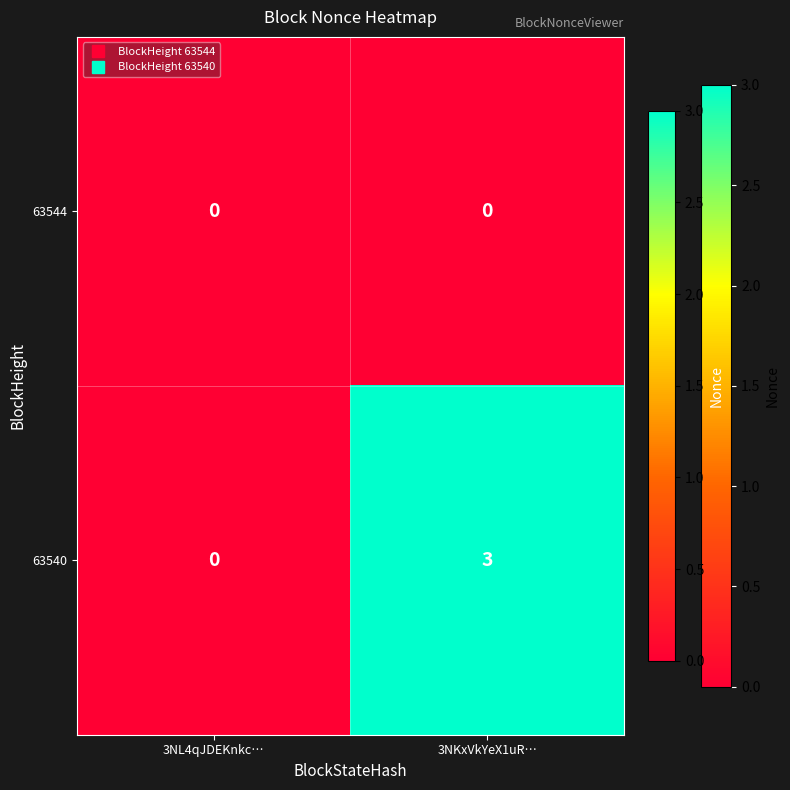

How many data points does each series have?

2